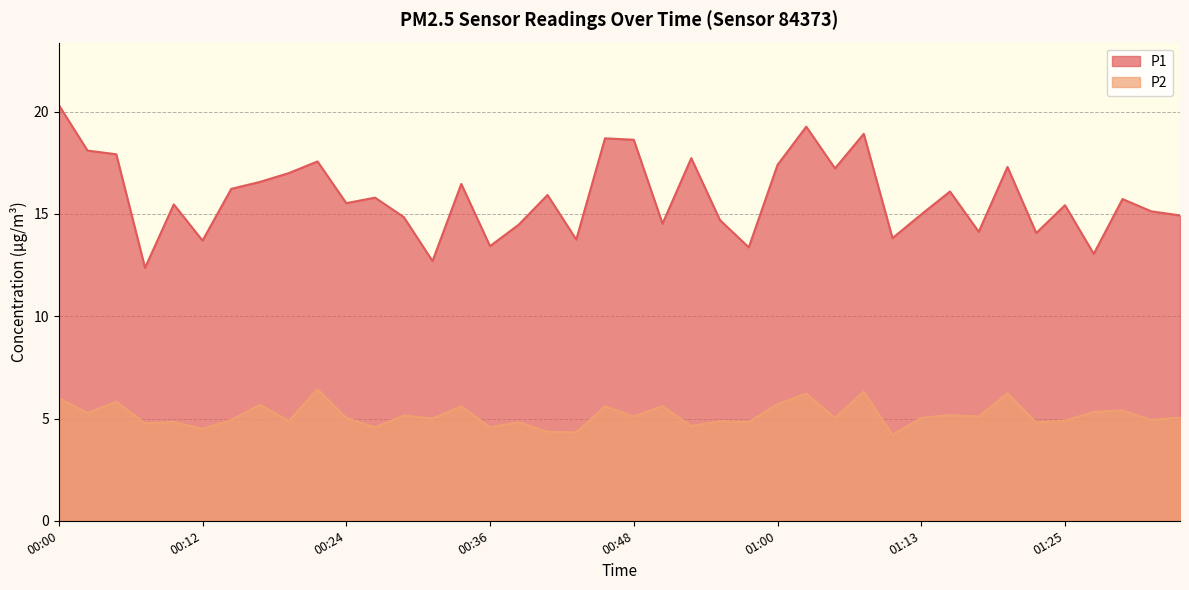

Count the number of data series in this chart.

2